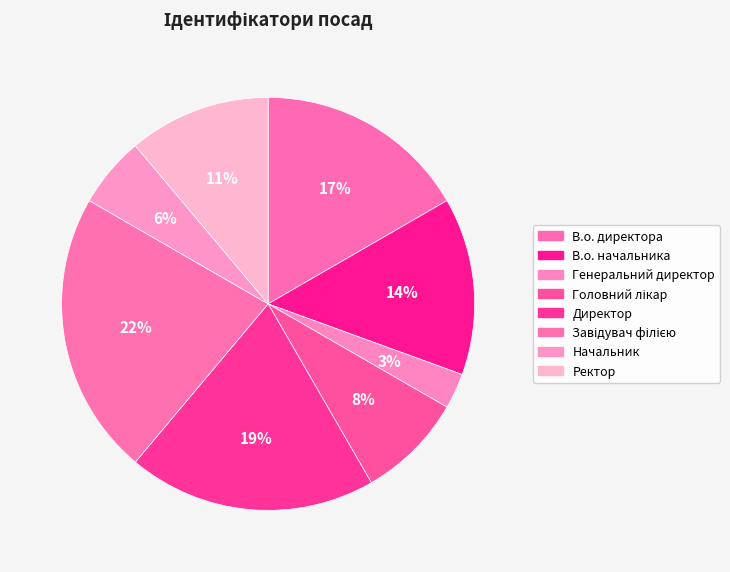

Count the number of slices in the pie.

8